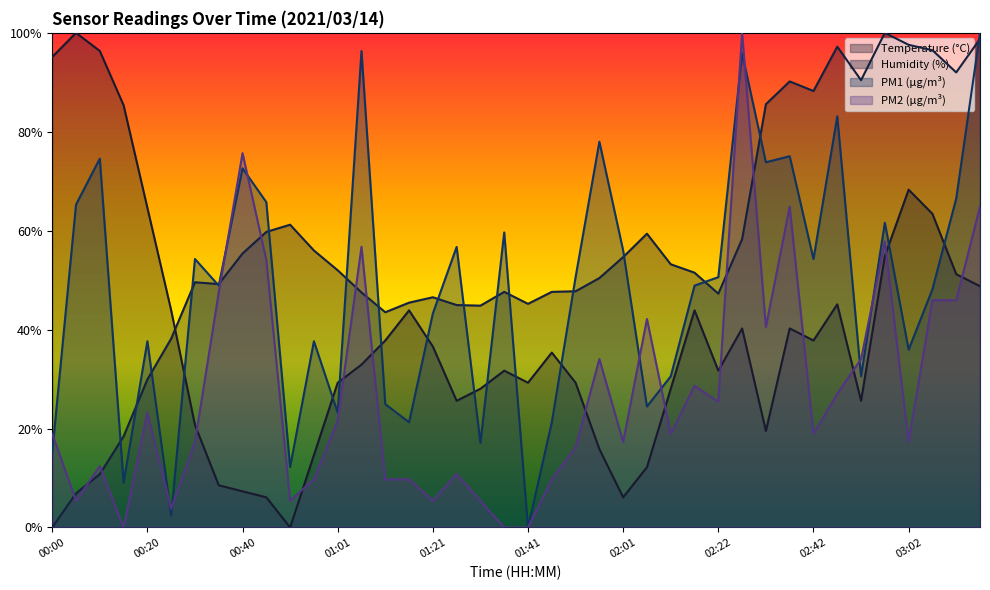

After their last crossing, which series has the higher values: SDS_P2 or BME280_humidity?

BME280_humidity